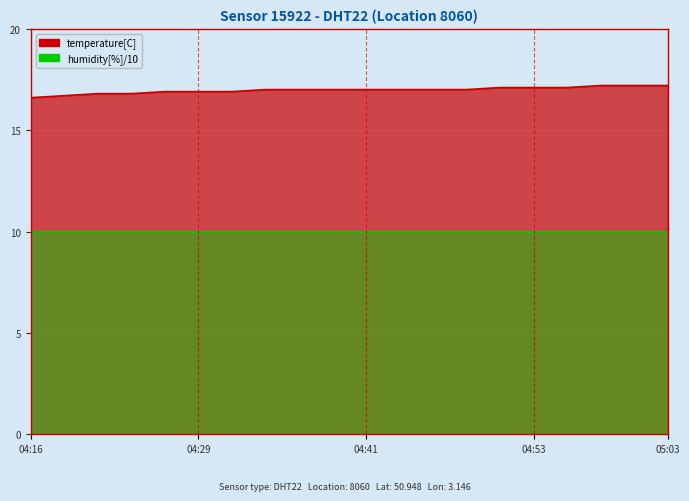

What is the label of the 18th point from the right?

04:21